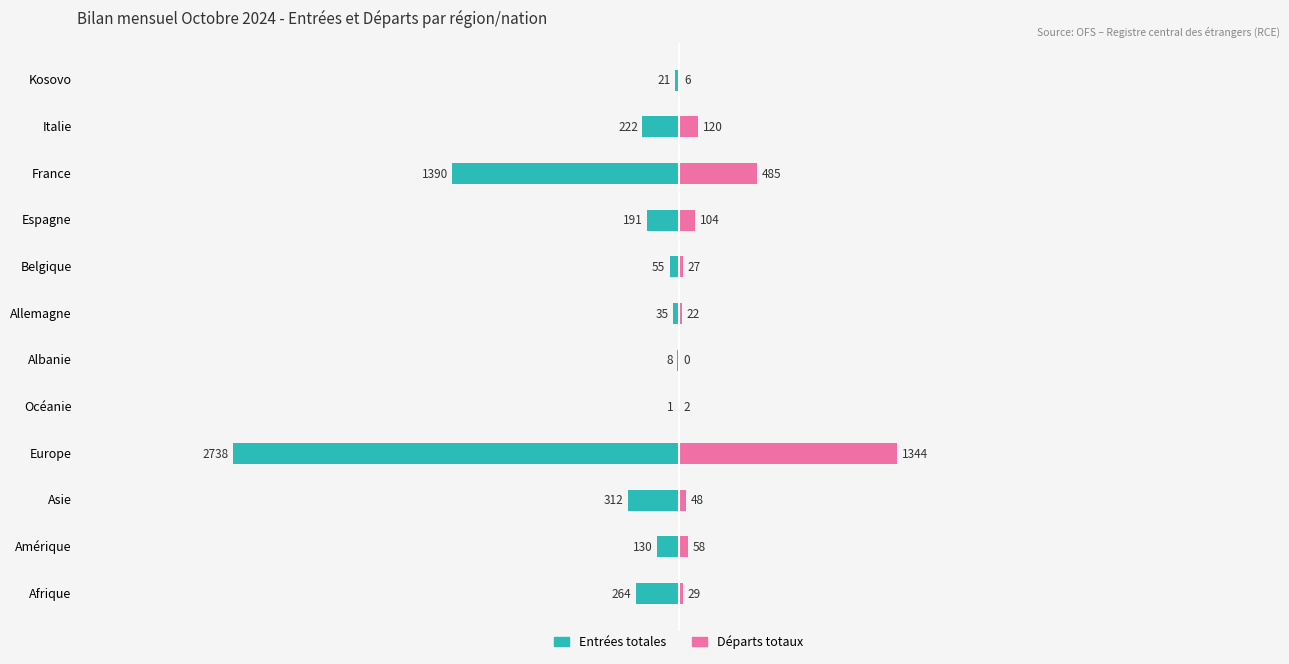

What is the sum of all Départs totaux values?

2245